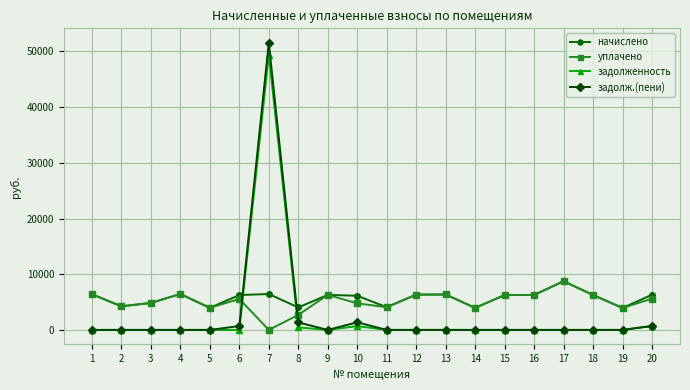

Is this an area chart (filled region under the line)?

No